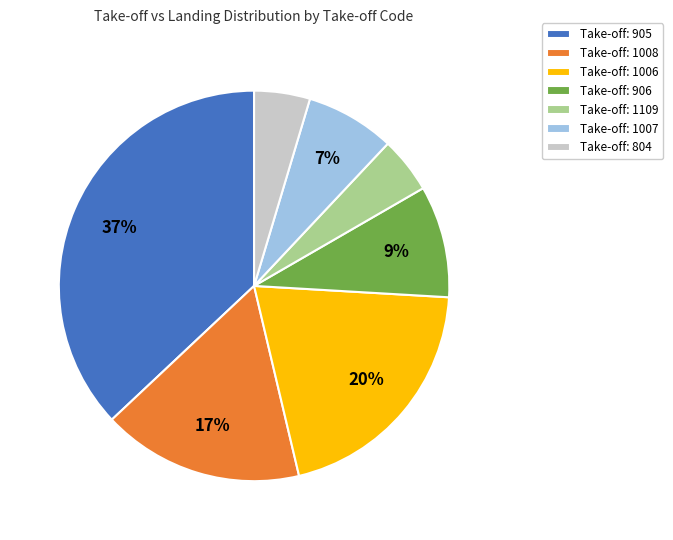

To the nearest percent, what is the combined percentage of Take-off: 1006 and Take-off: 1008?

37%